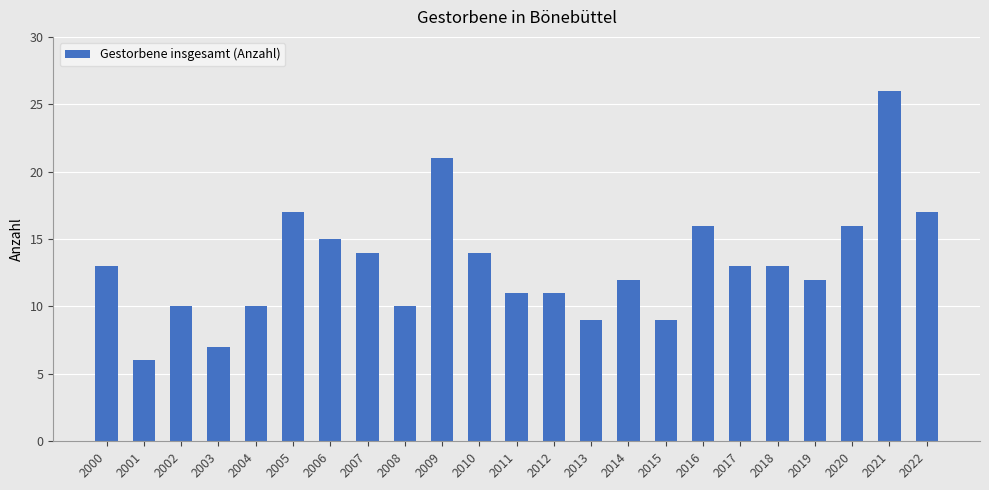

What is the difference between the maximum and minimum values?

20